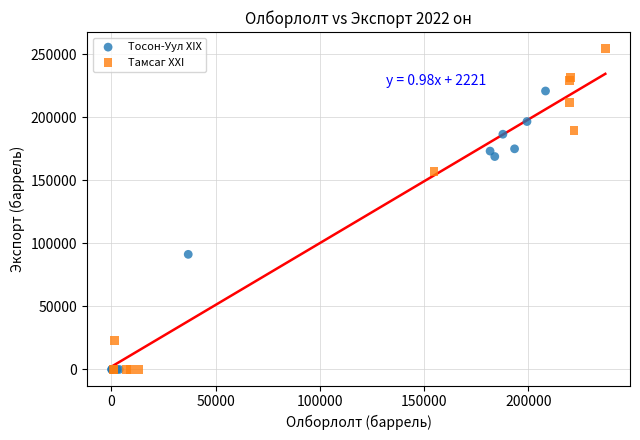

Which series has the widest spread of Y values?

Тамсаг XXI